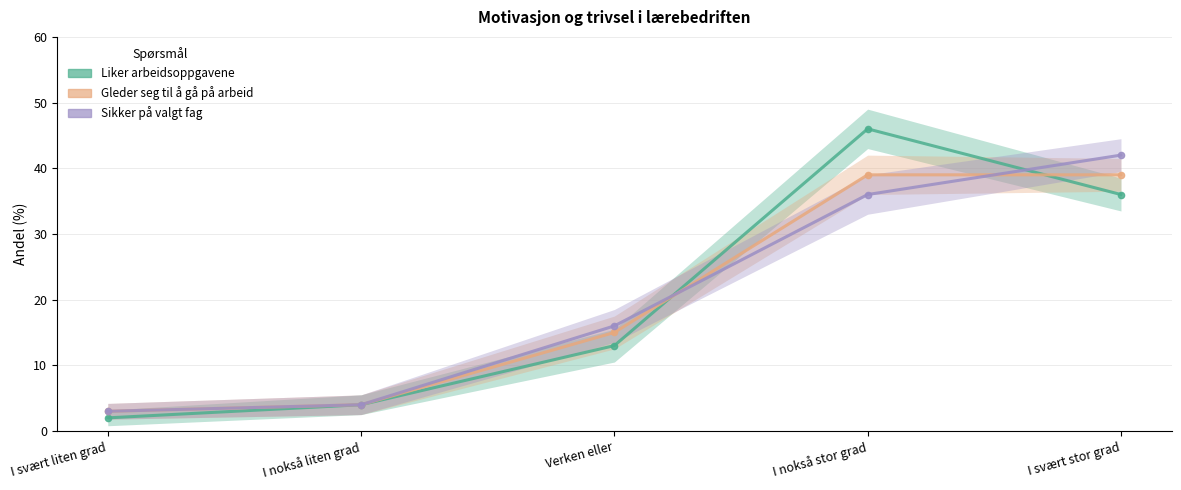

After their last crossing, which series has the higher values: I hvilken grad liker du arbeidsoppgavene dine i lærebedriften? or I hvilken grad er du sikker på at du har valgt riktig fag??

I hvilken grad er du sikker på at du har valgt riktig fag?